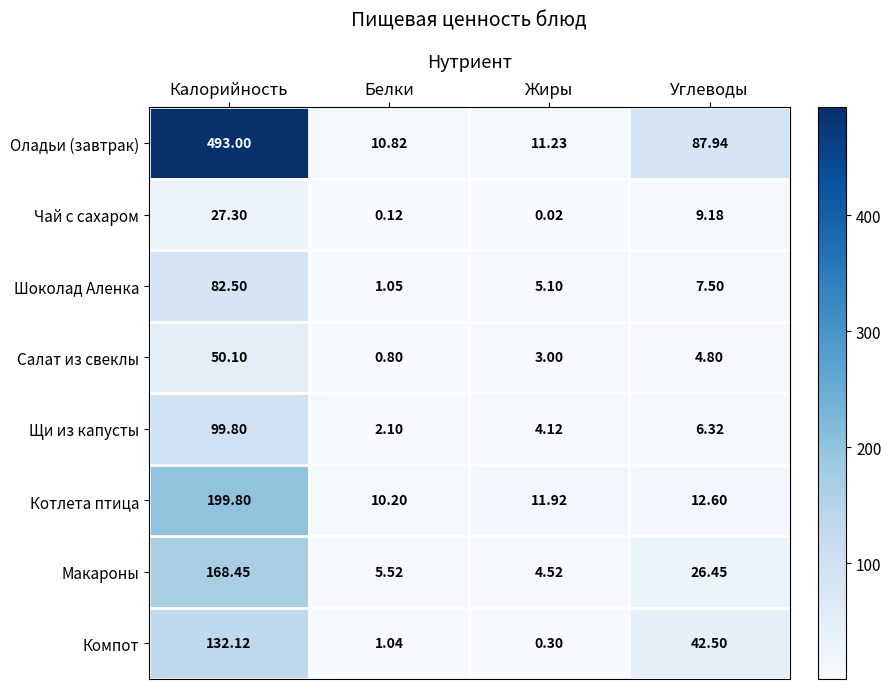

Which category has the lowest value across all series?

Жиры